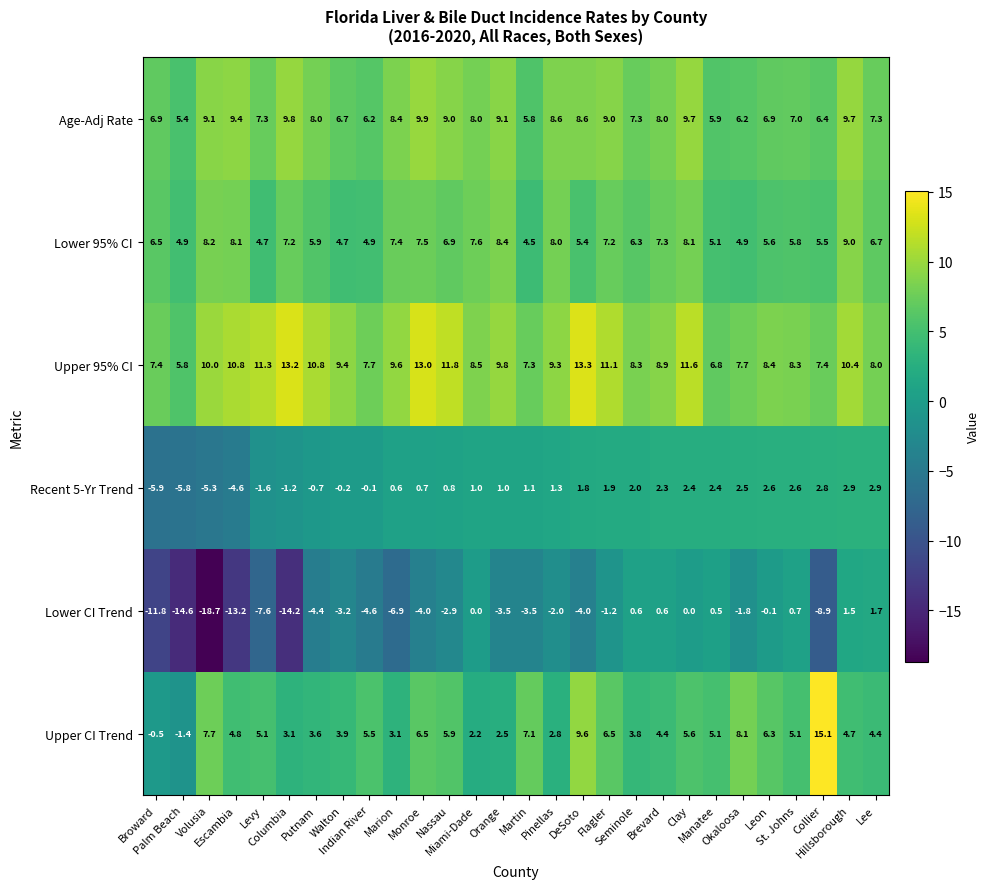

How many data points in Upper CI Trend are above 5?

14